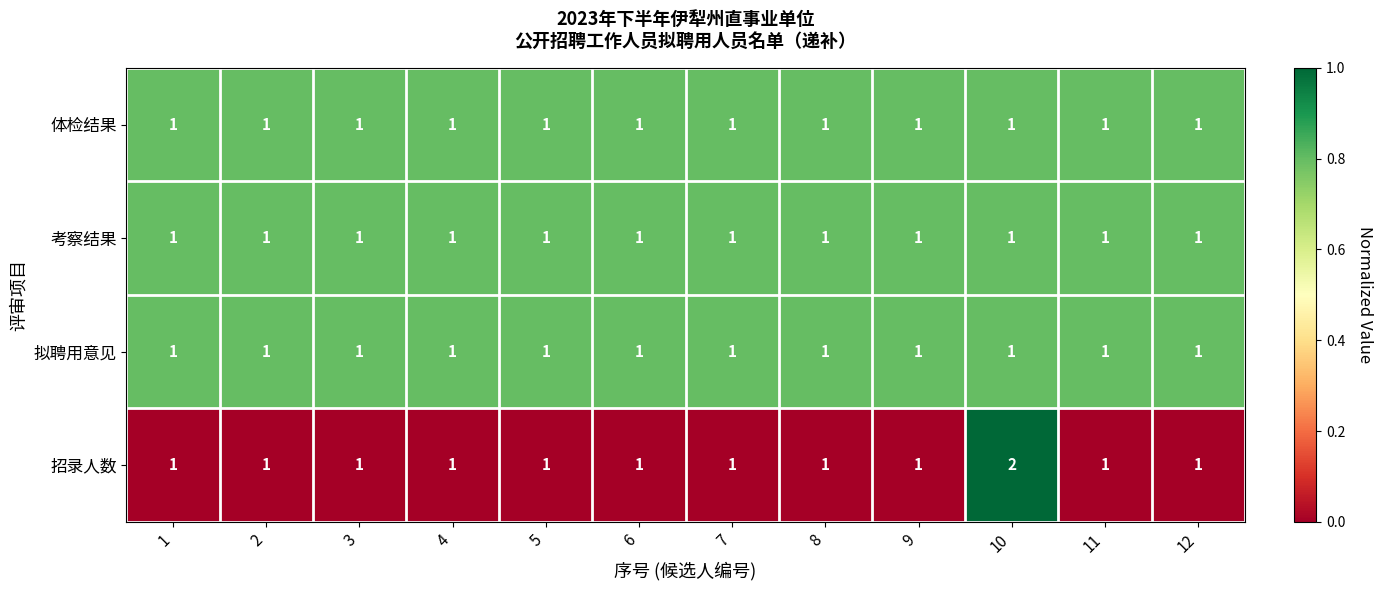

The 体检结果 series shows 1 at 1. True or false?

True